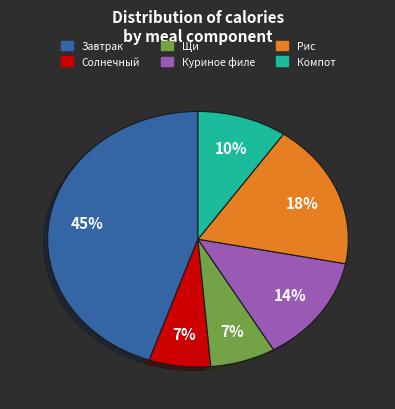

To the nearest percent, what is the average slice percentage?

17%